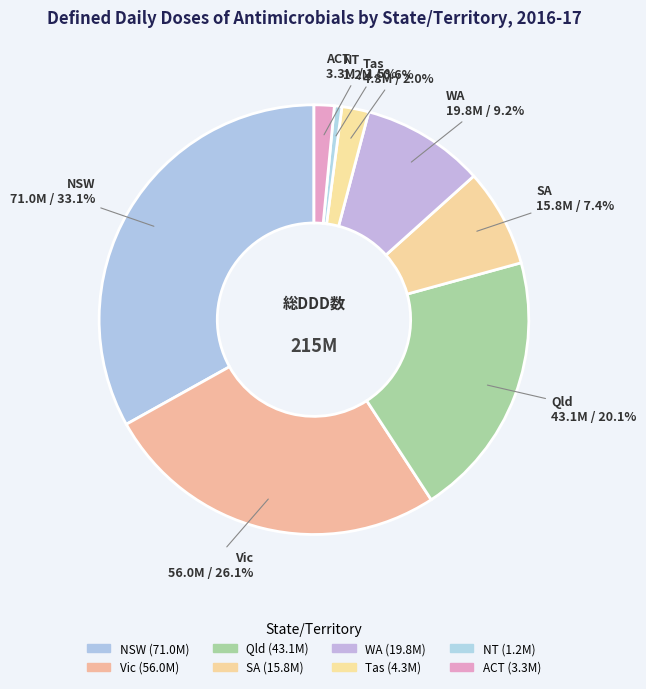

How many segments does this pie chart have?

8